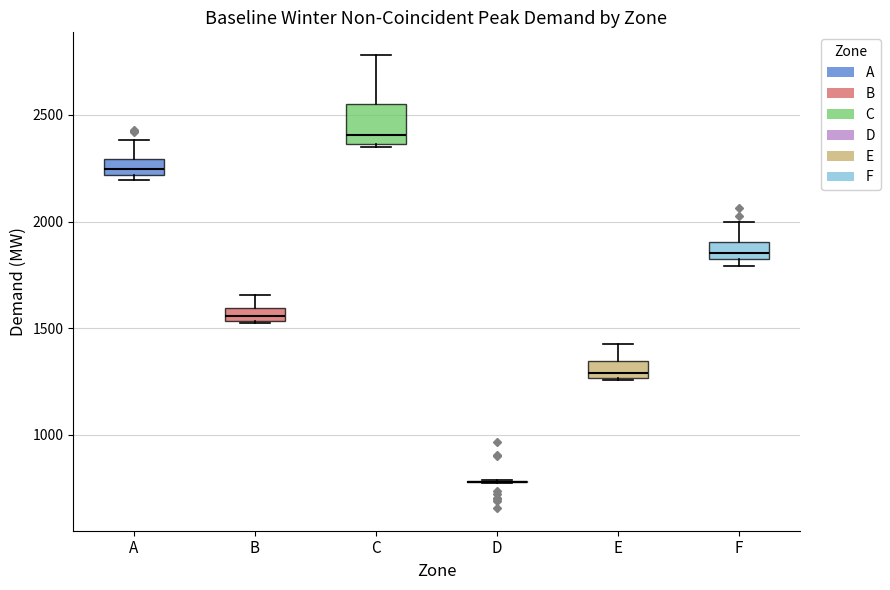

Which box is the tallest, from its lower edge to its upper edge?

C